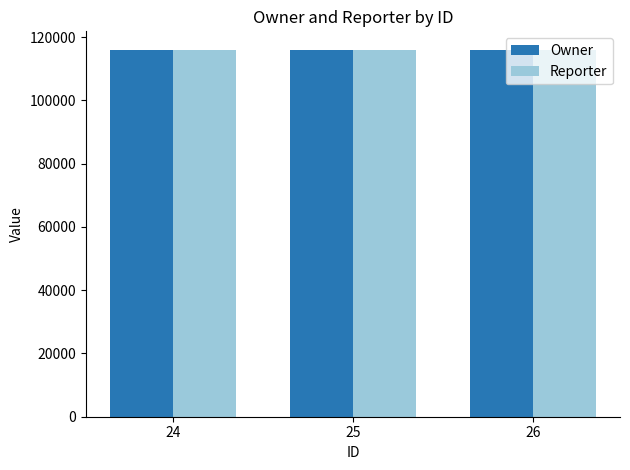

What is the value of the Owner bar at the 2nd from the left?

116022